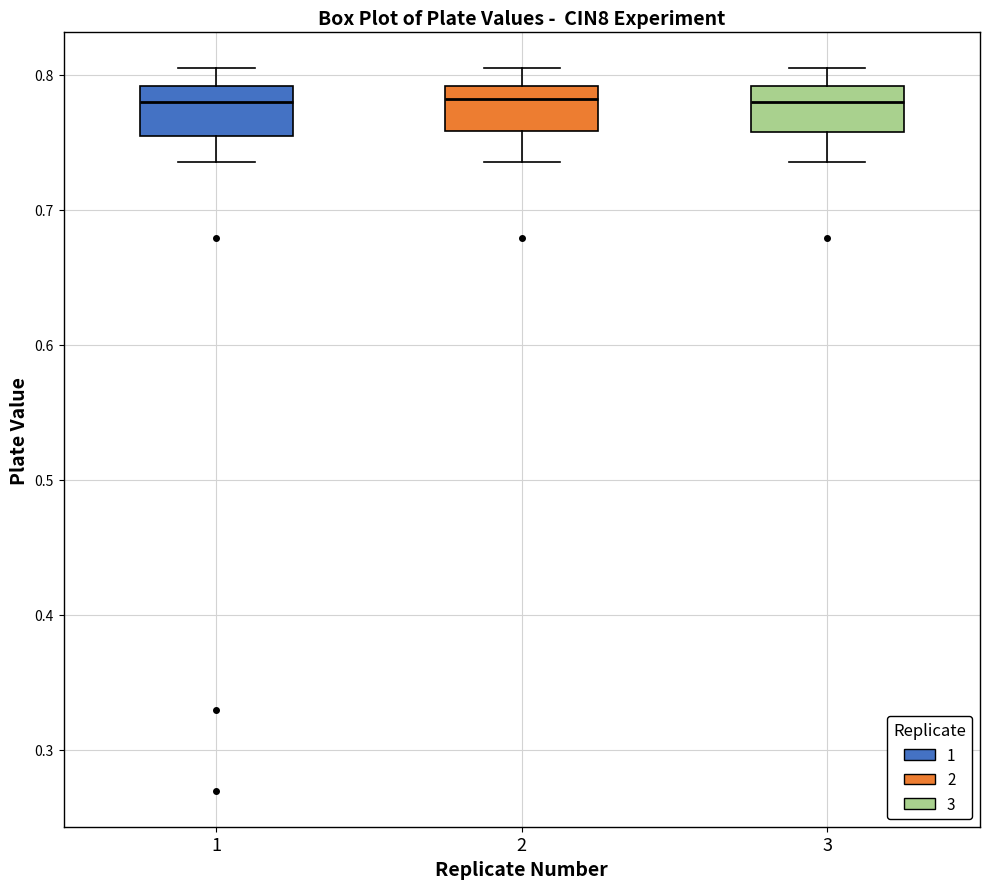

Where is the upper edge of the box at x = 2 on the y-axis? The values are not printed on the chart, so give them approximately, as read against the axis.

0.79